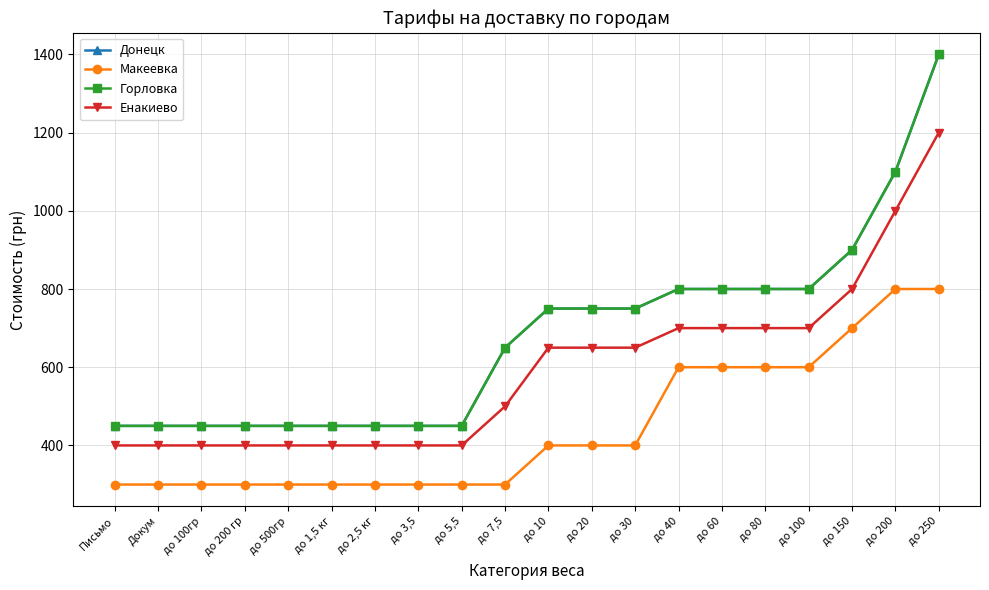

What is the highest value of the Енакиево series?

1200